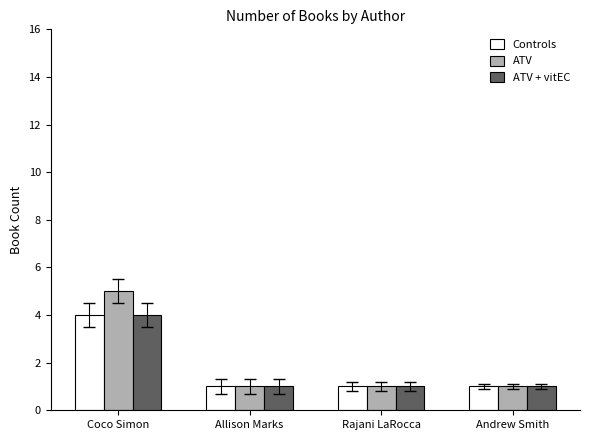

Which series has the widest spread of values?

ATV